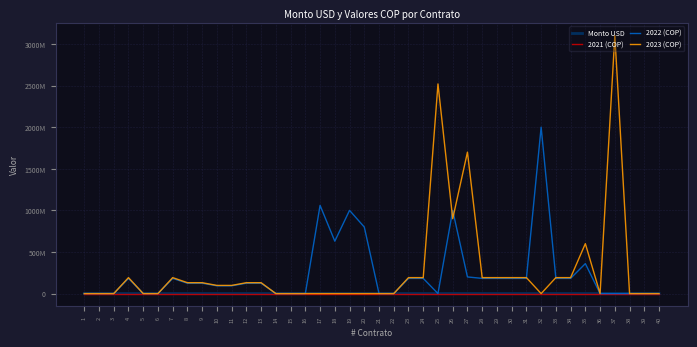

Between 21 and 33, which series saw the biggest shift?

2023 (COP)